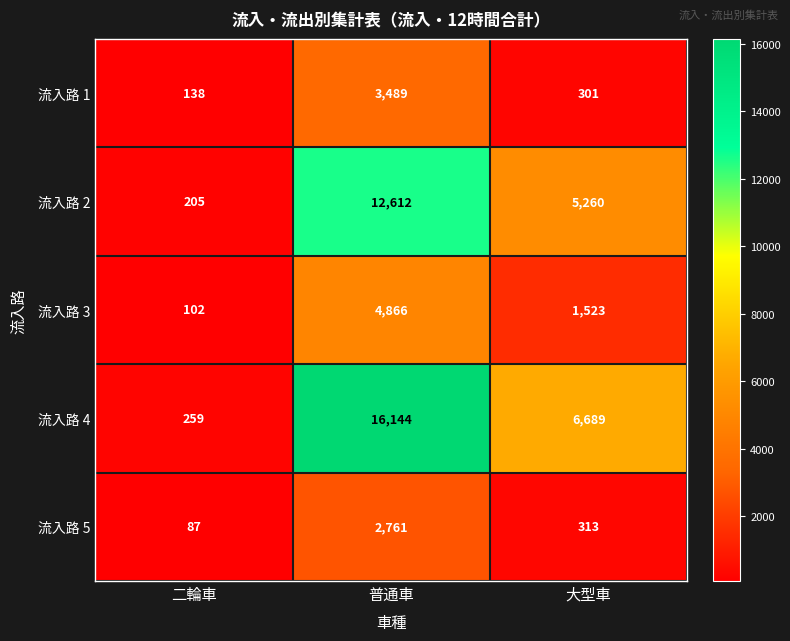

What is the spread (max minus min) of values at 大型車?

6388